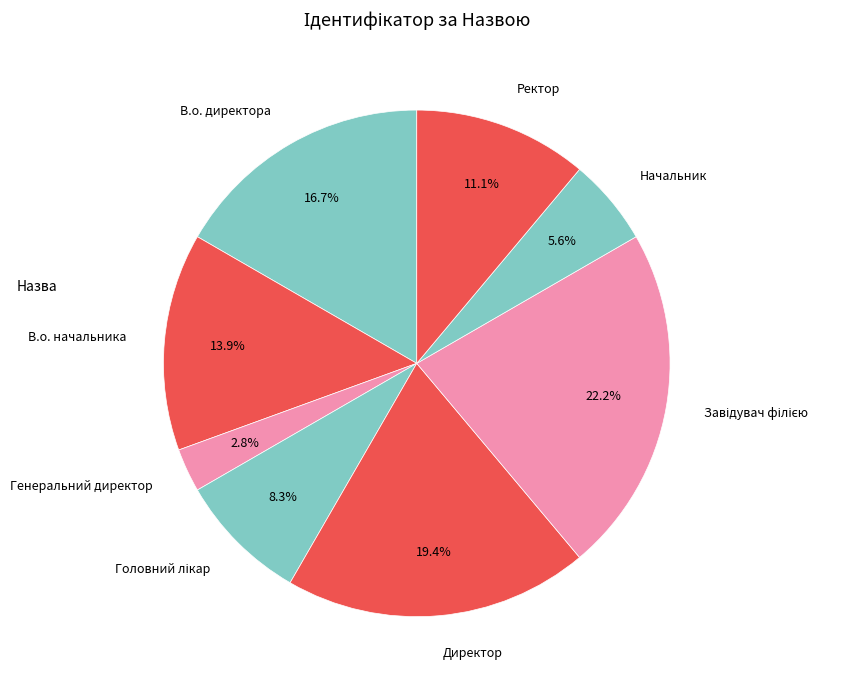

The Директор slice represents 5% of the pie. True or false?

False